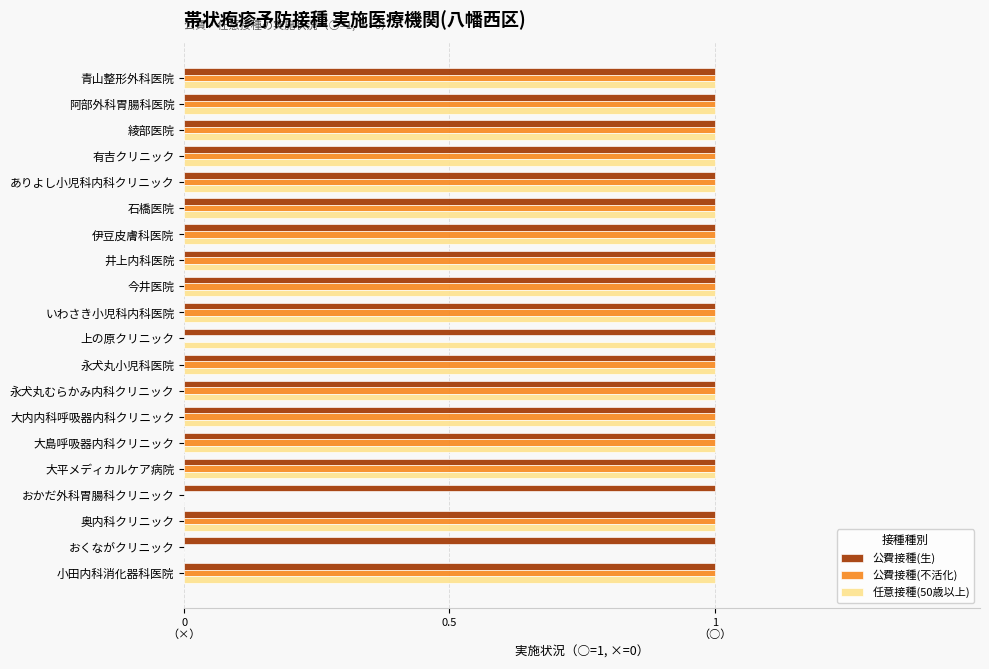

How many bars are there in total?

60